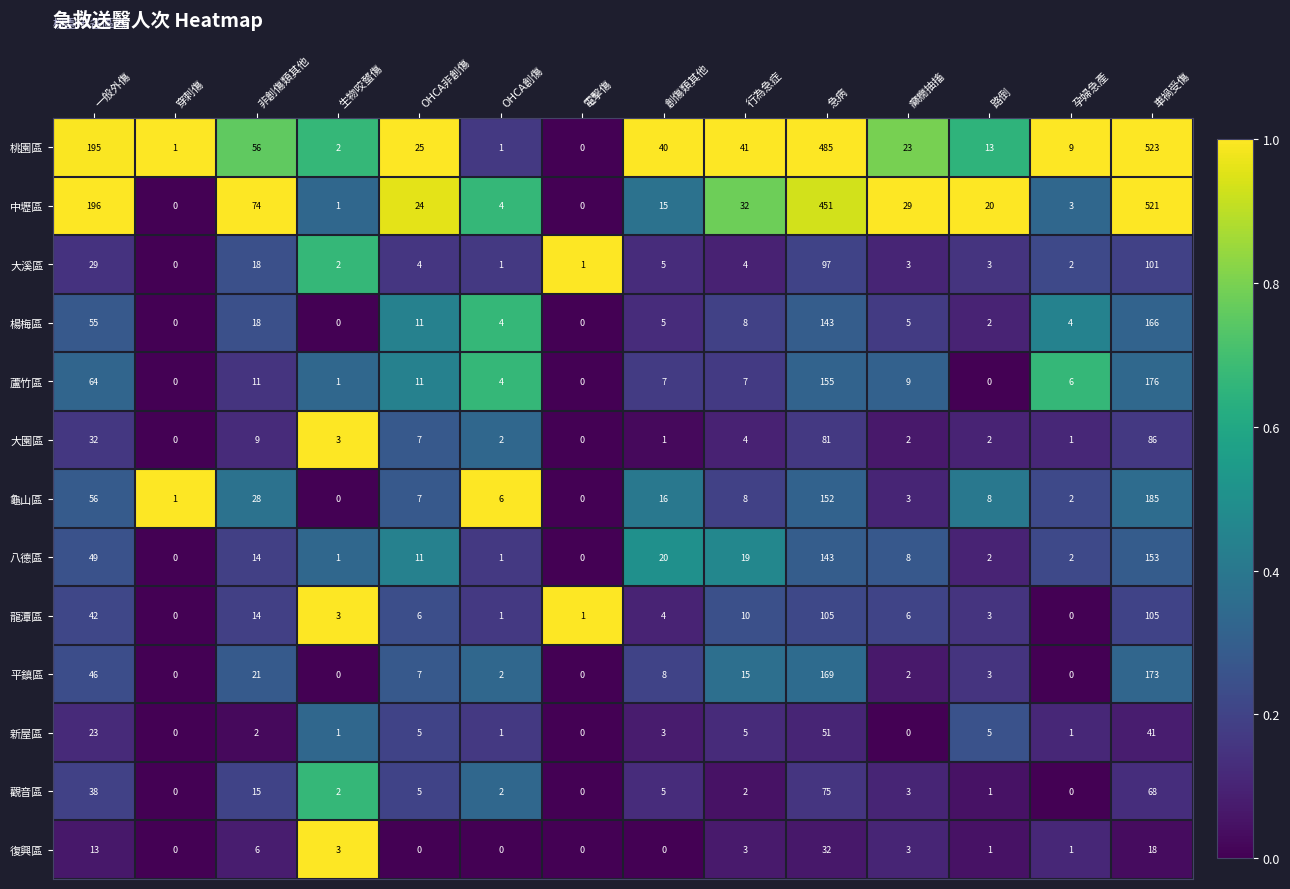

What is the total value across all series at 孕婦急產?

31